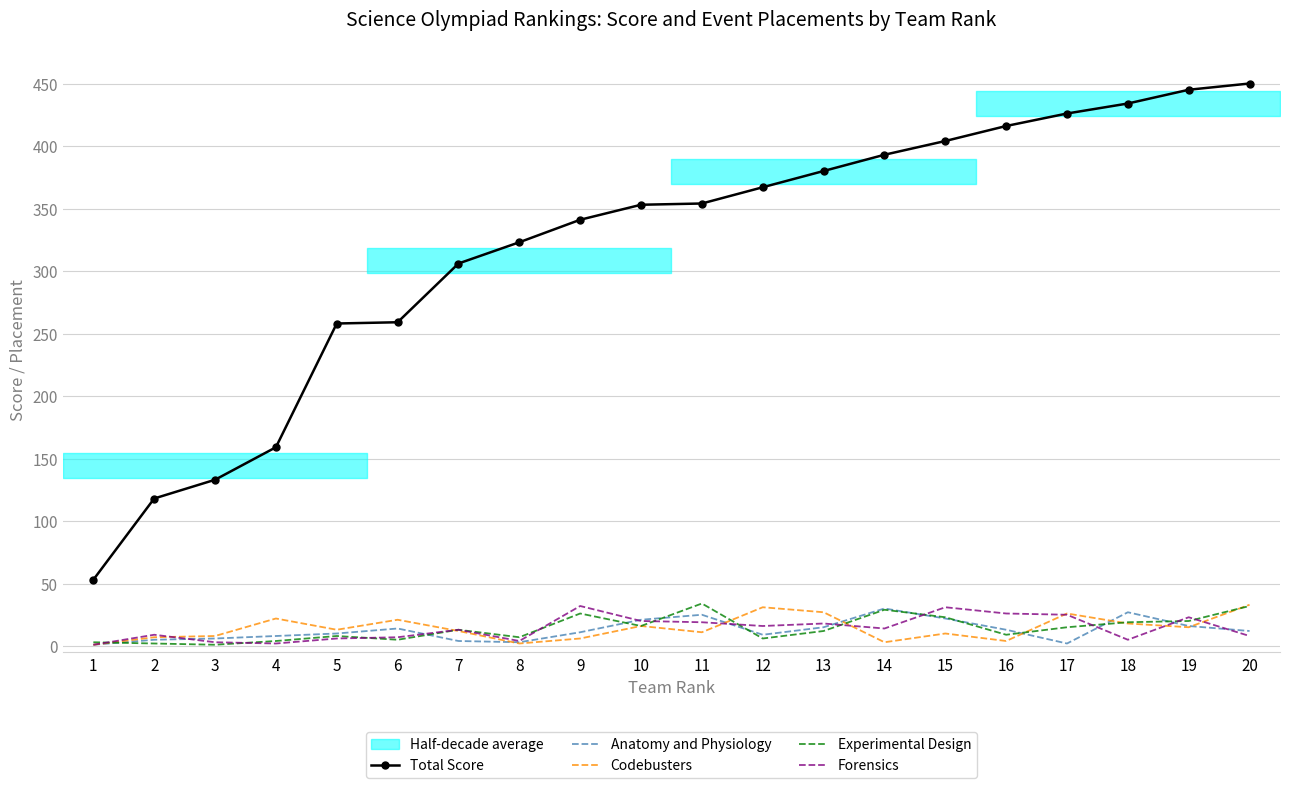

Reading left to right, extract all data points from this chart.

Total Score: 1=53	2=118	3=133	4=159	5=258	6=259	7=306	8=323	9=341	10=353	11=354	12=367	13=380	14=393	15=404	16=416	17=426	18=434	19=445	20=450
Anatomy and Physiology: 1=1	2=5	3=6	4=8	5=10	6=14	7=4	8=3	9=11	10=21	11=25	12=9	13=15	14=30	15=22	16=13	17=2	18=27	19=16	20=12
Codebusters: 1=1	2=7	3=8	4=22	5=13	6=21	7=12	8=2	9=6	10=16	11=11	12=31	13=27	14=3	15=10	16=4	17=26	18=18	19=15	20=33
Experimental Design: 1=3	2=2	3=1	4=4	5=8	6=5	7=13	8=7	9=26	10=16	11=34	12=6	13=12	14=29	15=23	16=9	17=15	18=19	19=20	20=32
Forensics: 1=1	2=9	3=3	4=2	5=6	6=7	7=13	8=4	9=32	10=20	11=19	12=16	13=18	14=14	15=31	16=26	17=25	18=5	19=23	20=8